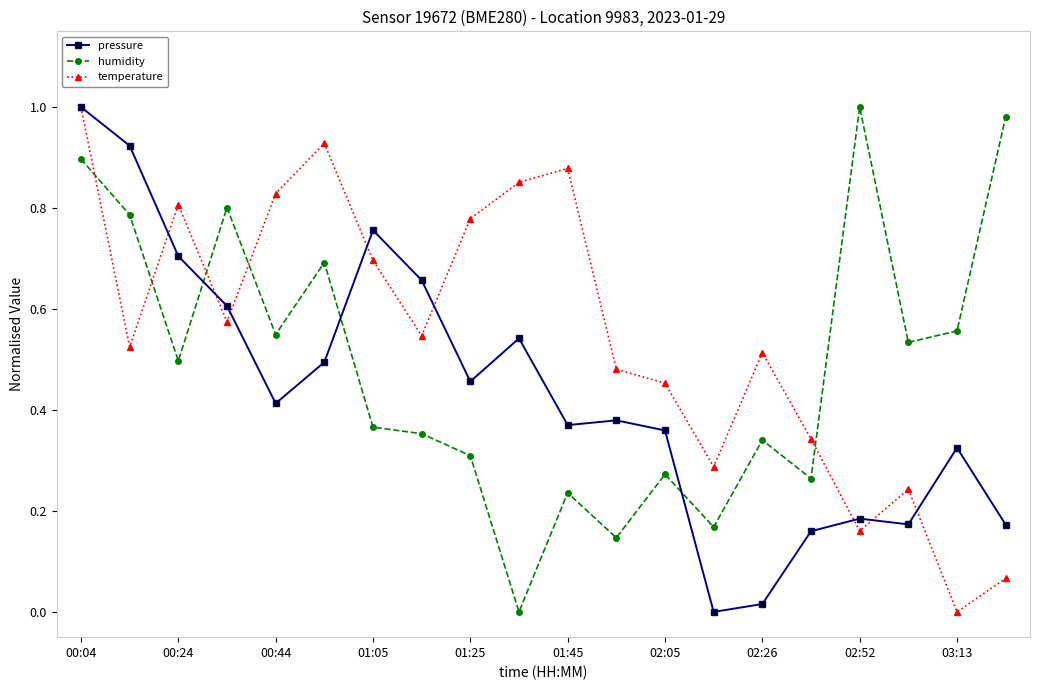

Rank the series by their average value, from highest to lowest.

temperature, humidity, pressure